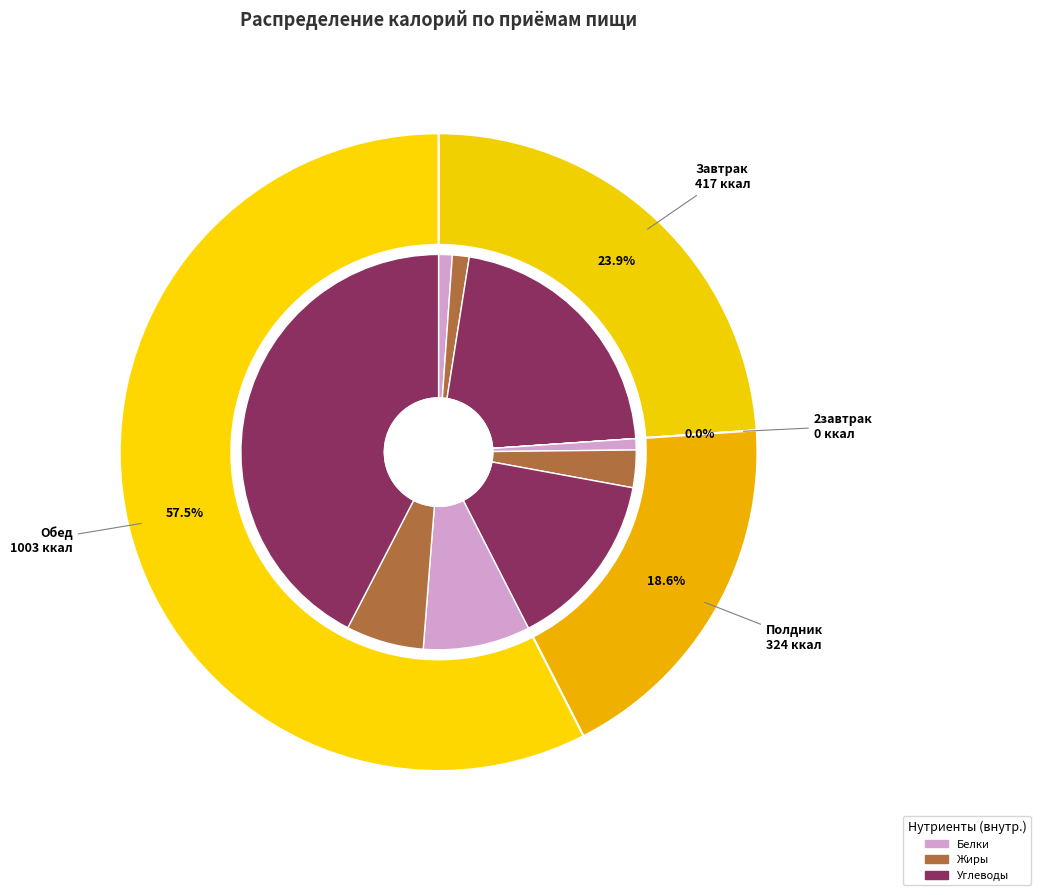

What percentage is NOT represented by Полдник?

81.4%